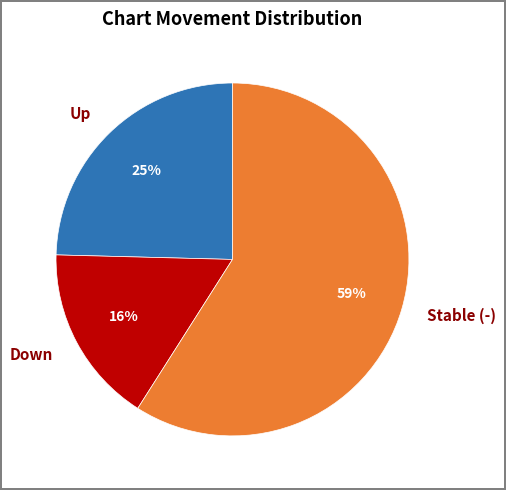

To the nearest percent, what is the difference between the largest and smallest slice percentages?

43%